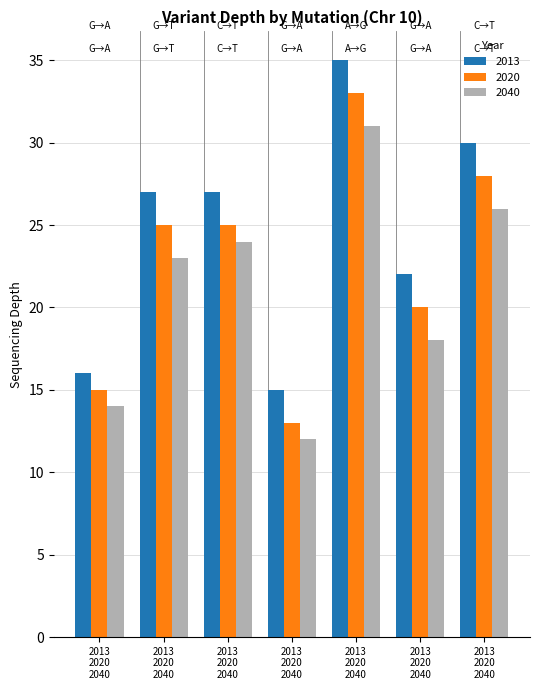

What are all the series names shown in the legend?

2013, 2020, 2040